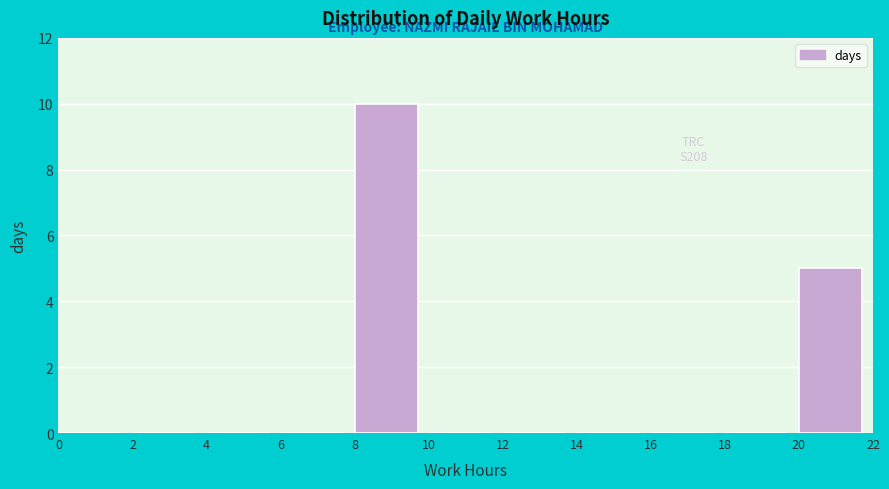

Which range on the x-axis has the tallest bar?

8 to 10